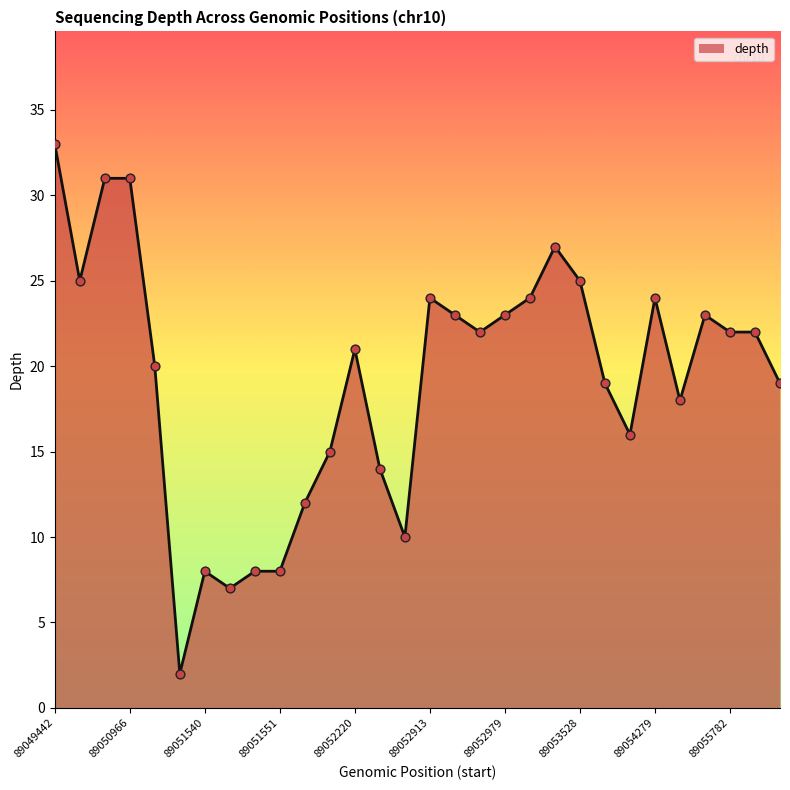

What is the maximum value shown in the chart?

33